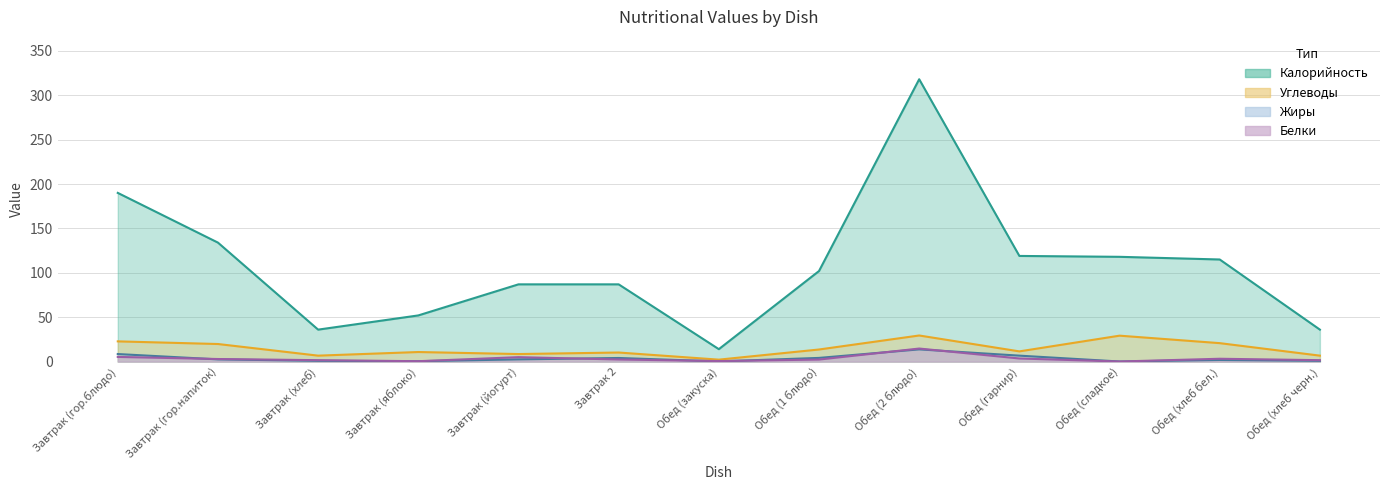

Which label corresponds to the largest value in the chart?

Обед (2 блюдо)